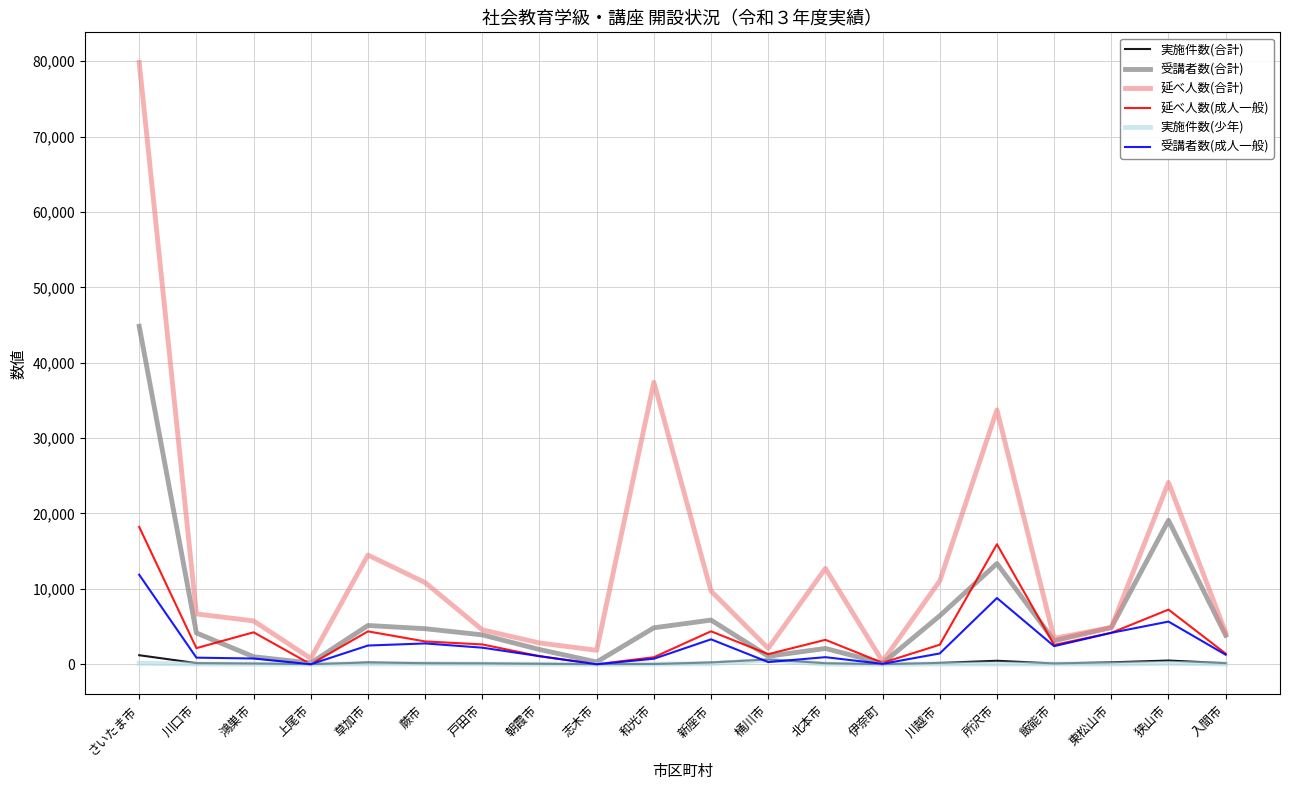

True or false: 受講者数(合計) has more than 2 points higher than both neighbors.

True